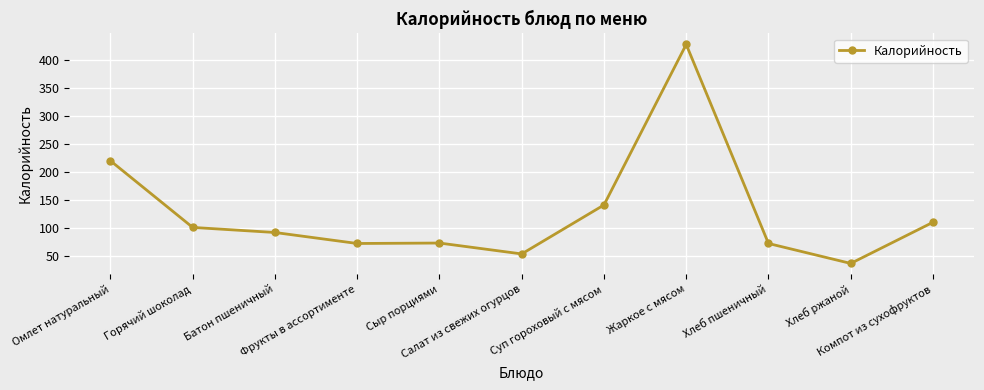

What is the value of the 2nd point from the left?

100.8